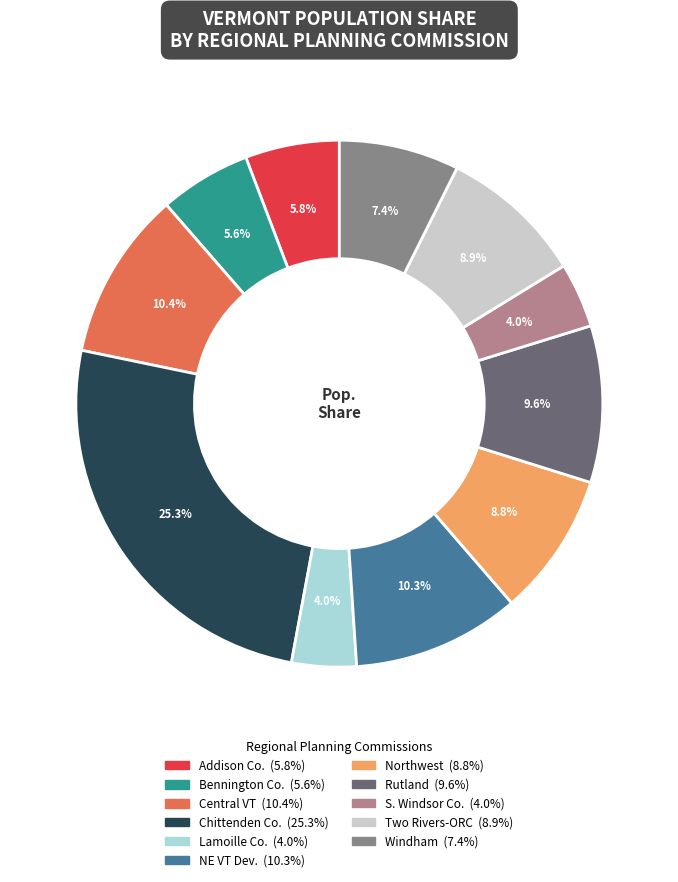

To the nearest percent, what is the average slice percentage?

9%